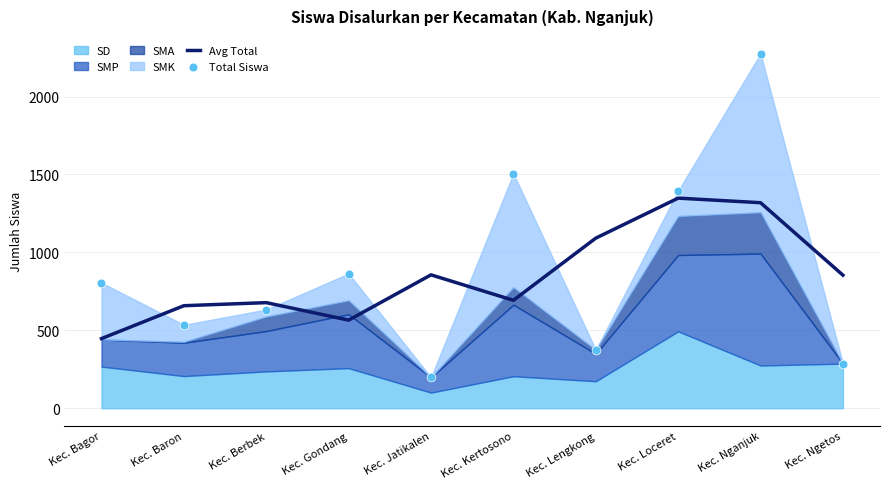

Which series has the largest total across all categories?

Total Siswa